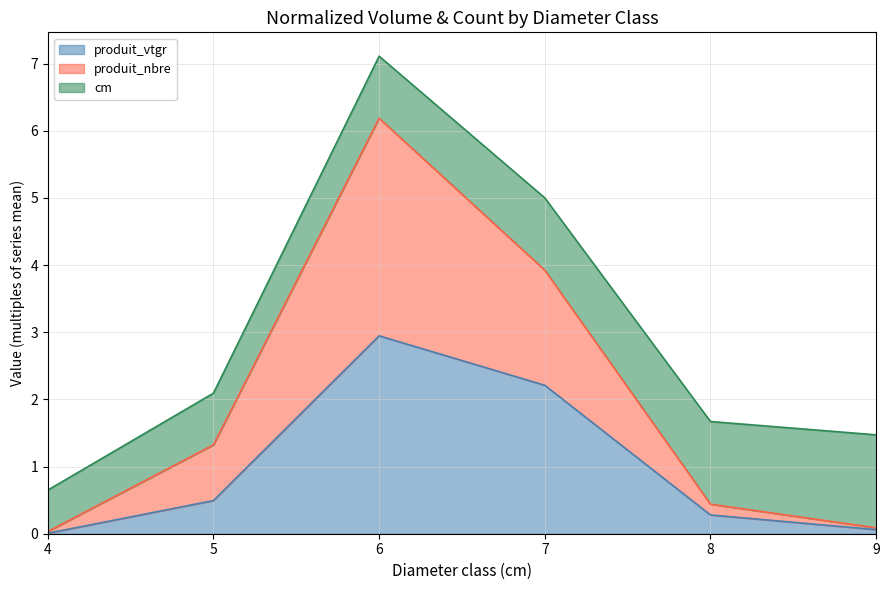

List the labels in order of produit_nbre value, smallest first.

4, 9, 8, 5, 7, 6